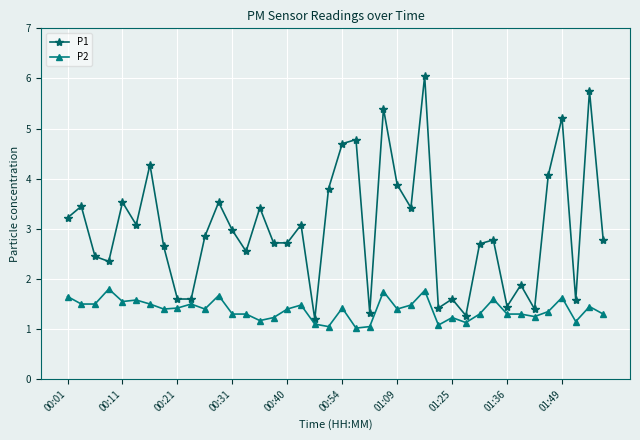

List the series in order of their overall mean, lowest first.

P2, P1